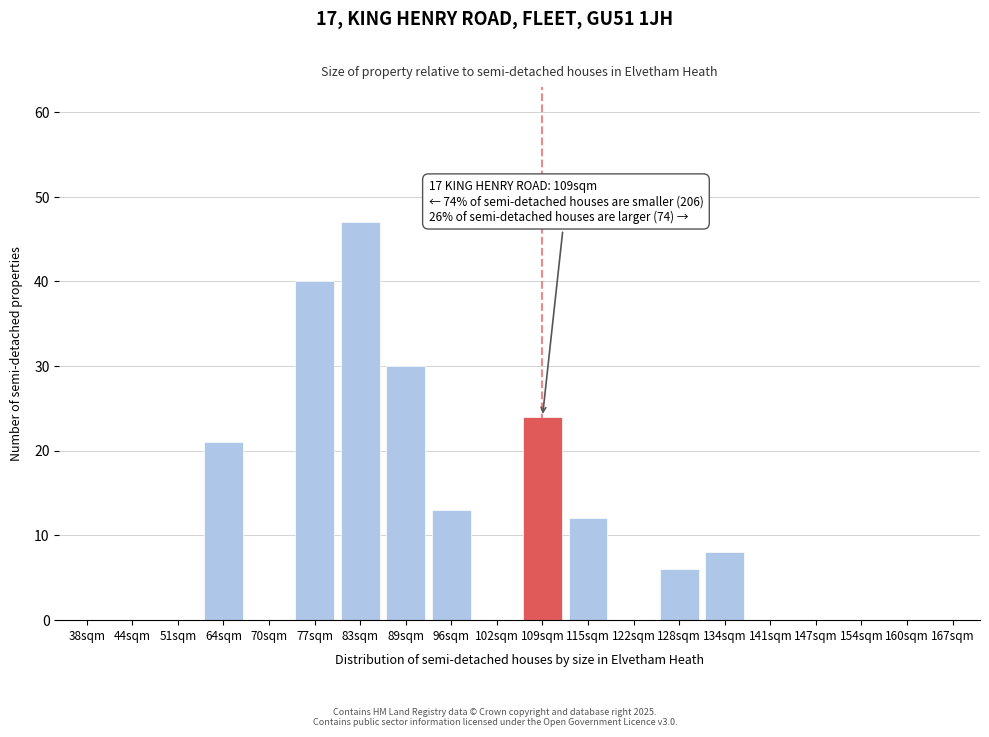

Reading right to left, list all the values displayed in this chart.

167sqm=0	160sqm=0	154sqm=0	147sqm=0	141sqm=0	134sqm=8	128sqm=6	122sqm=0	115sqm=12	109sqm=24	102sqm=0	96sqm=13	89sqm=30	83sqm=47	77sqm=40	70sqm=0	64sqm=21	51sqm=0	44sqm=0	38sqm=0